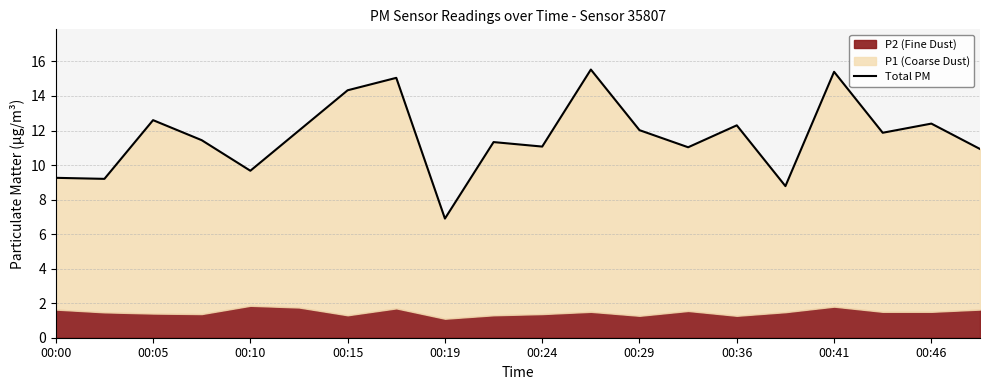

The chart shows a value of 27.2 at 00:41. True or false?

False